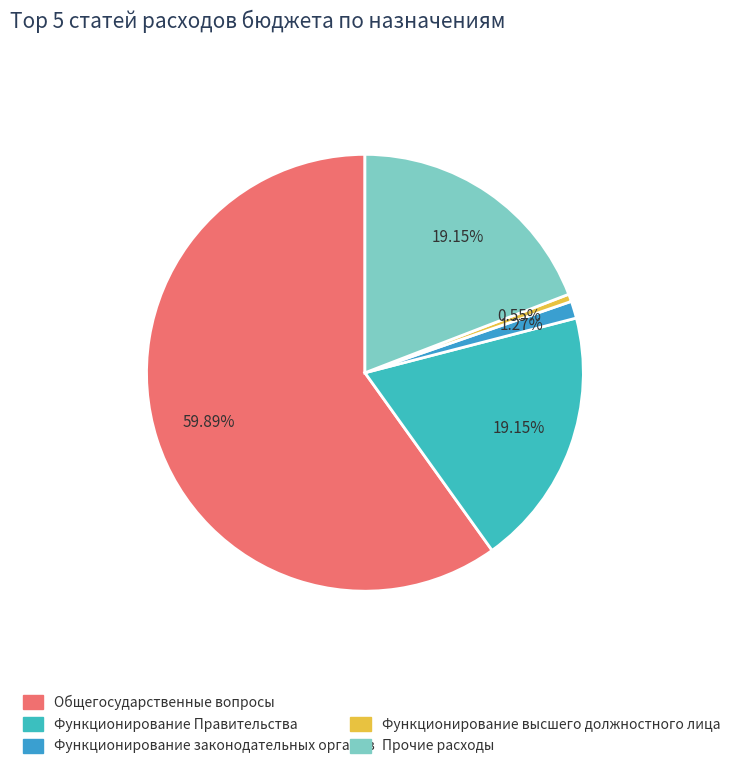

Which slice is the smallest?

Функционирование высшего должностного лица